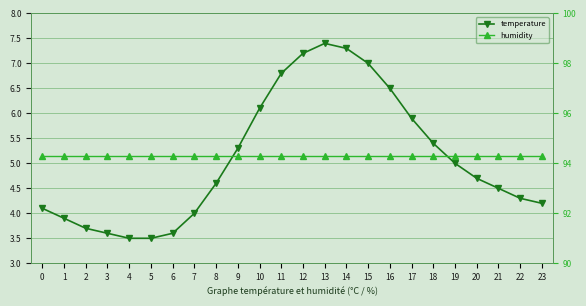

Reading left to right, list all the values displayed in this chart.

temperature: 0=4.1	1=3.9	2=3.7	3=3.6	4=3.5	5=3.5	6=3.6	7=4.0	8=4.6	9=5.3	10=6.1	11=6.8	12=7.2	13=7.4	14=7.3	15=7.0	16=6.5	17=5.9	18=5.4	19=5.0	20=4.7	21=4.5	22=4.3	23=4.2
humidity: 0=94.3	1=94.3	2=94.3	3=94.3	4=94.3	5=94.3	6=94.3	7=94.3	8=94.3	9=94.3	10=94.3	11=94.3	12=94.3	13=94.3	14=94.3	15=94.3	16=94.3	17=94.3	18=94.3	19=94.3	20=94.3	21=94.3	22=94.3	23=94.3